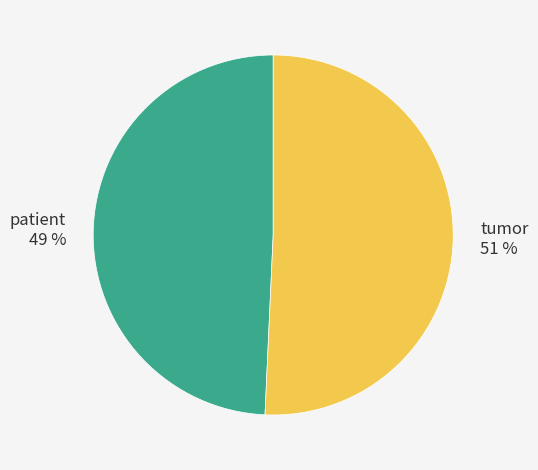

What percentage is the patient slice, to the nearest percent?

49%